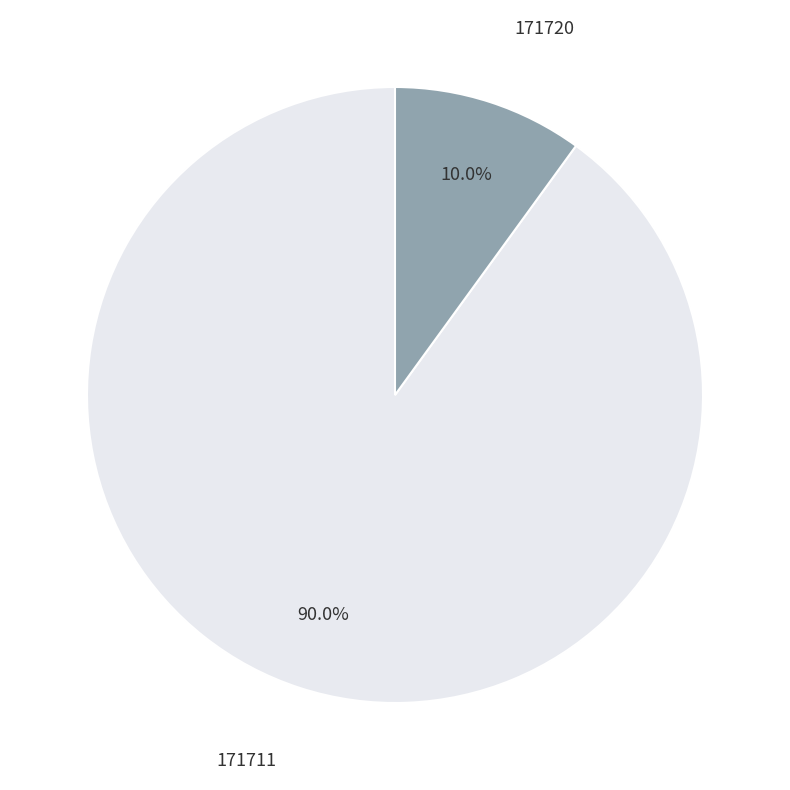

Rank the categories by value from lowest to highest.

171720, 171711